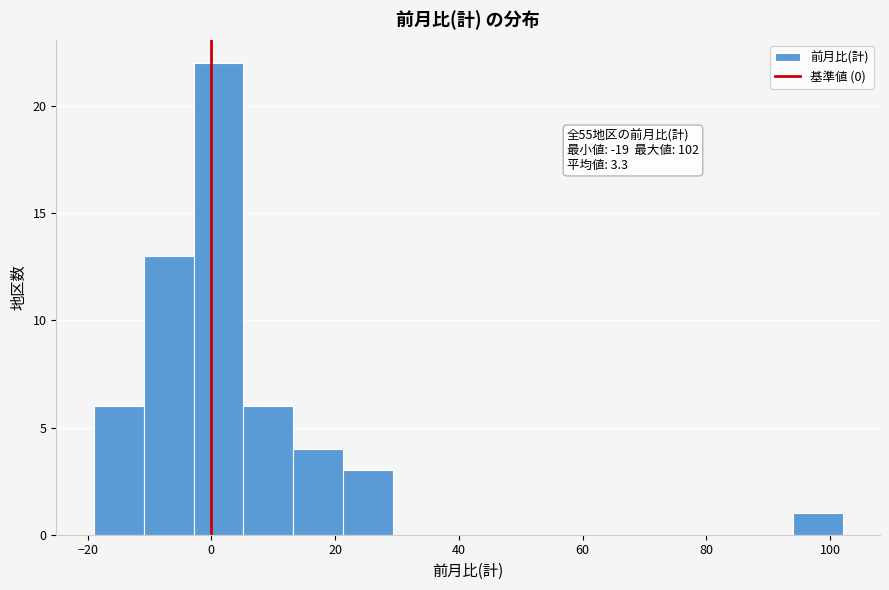

Which range on the x-axis has the tallest bar?

-2 to 6